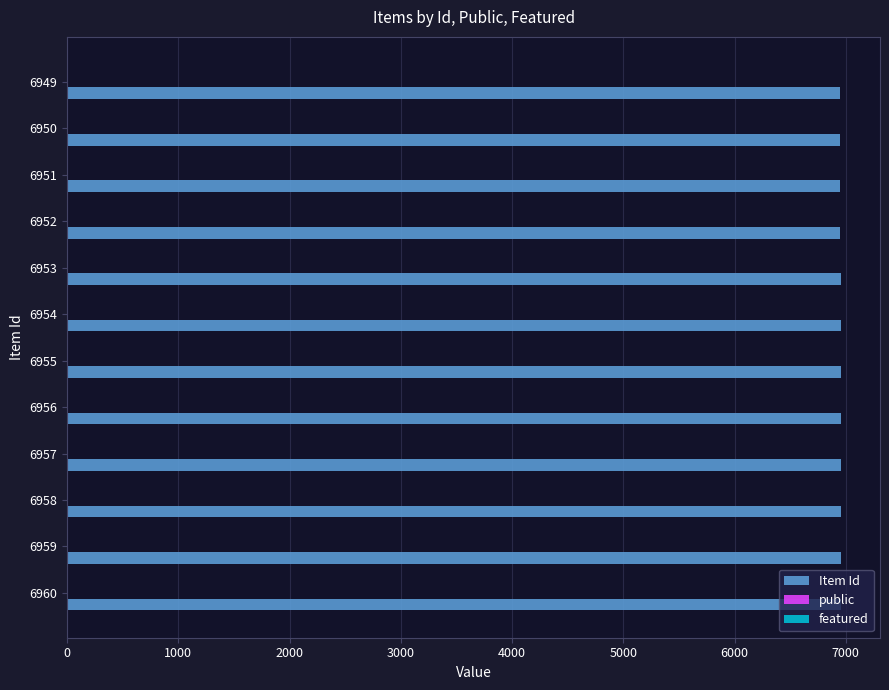

Which series has the largest total across all categories?

Item Id